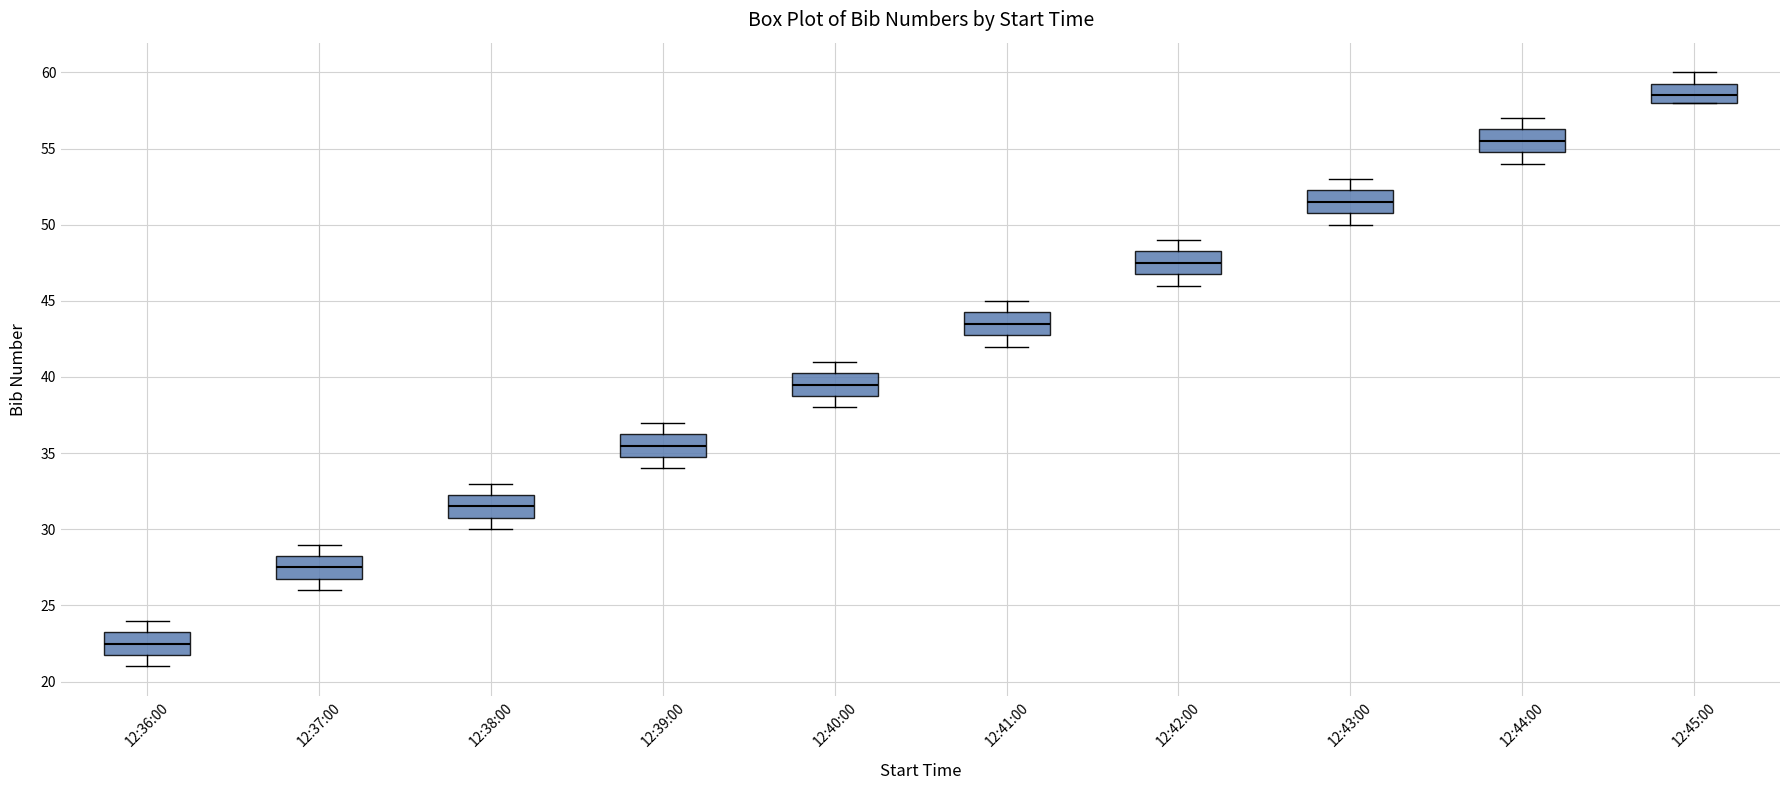

Reading left to right, read every box against the y-axis: the position of its median line, the range the box covers, and the ends of its whiskers. The values are not printed on the chart, so give them approximately, as read against the axis.

12:36:00: median 22.5, box 22.0 to 23.5, whiskers 21.0 to 24.0
12:37:00: median 27.5, box 27.0 to 28.5, whiskers 26.0 to 29.0
12:38:00: median 31.5, box 31.0 to 32.5, whiskers 30.0 to 33.0
12:39:00: median 35.5, box 35.0 to 36.5, whiskers 34.0 to 37.0
12:40:00: median 39.5, box 39.0 to 40.5, whiskers 38.0 to 41.0
12:41:00: median 43.5, box 43.0 to 44.5, whiskers 42.0 to 45.0
12:42:00: median 47.5, box 47.0 to 48.5, whiskers 46.0 to 49.0
12:43:00: median 51.5, box 51.0 to 52.5, whiskers 50.0 to 53.0
12:44:00: median 55.5, box 55.0 to 56.5, whiskers 54.0 to 57.0
12:45:00: median 58.5, box 58.0 to 59.5, whiskers 58.0 to 60.0